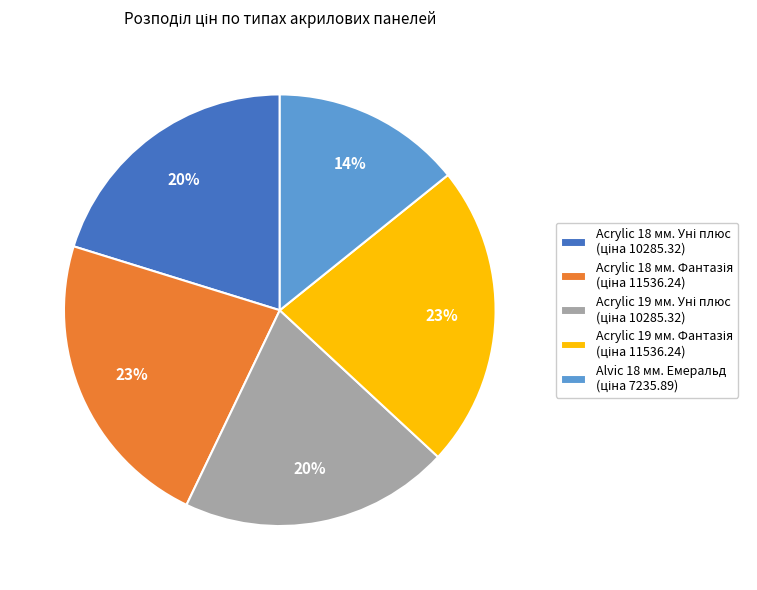

Is there a majority slice in this chart?

No